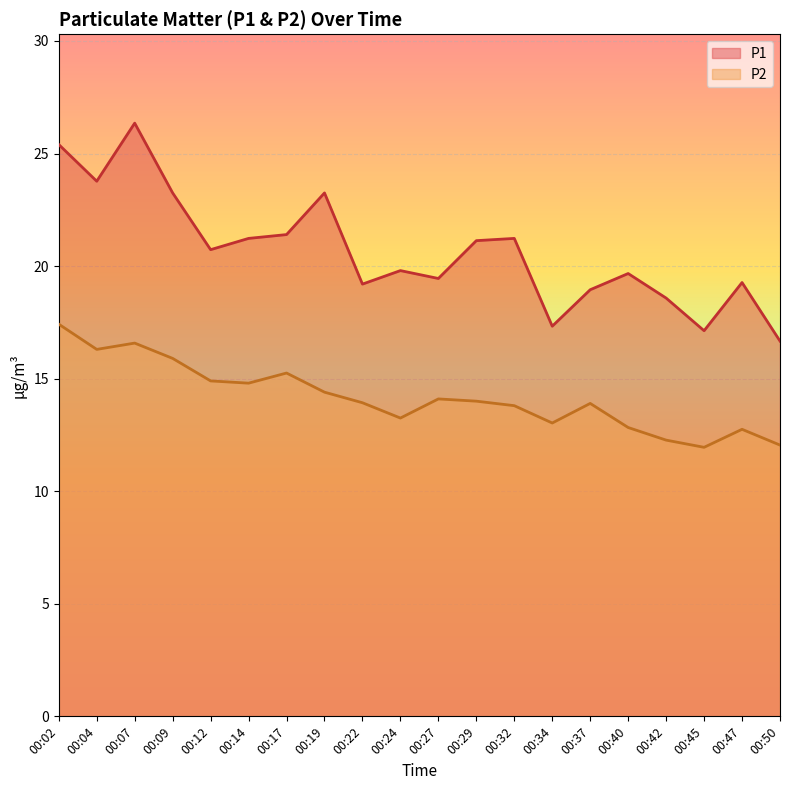

True or false: P2 and P1 cross at least once.

False